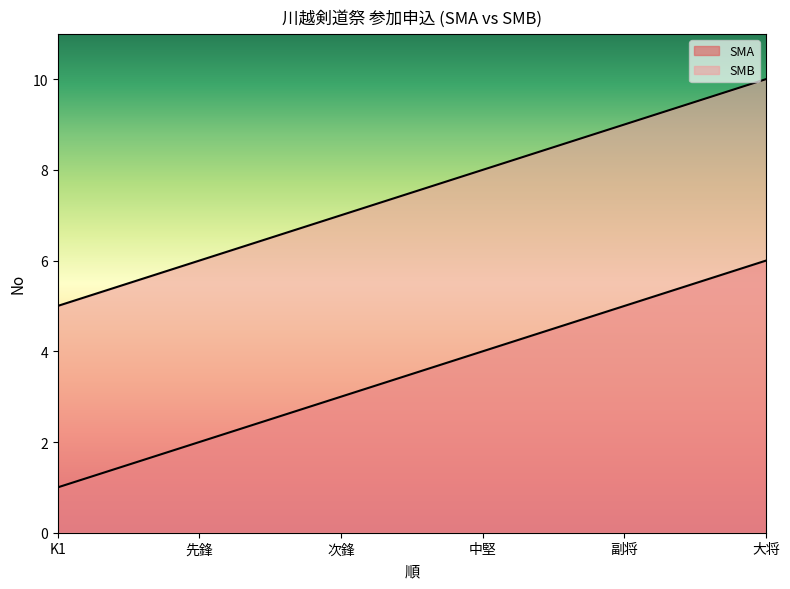

Which series has the largest total across all categories?

SMB